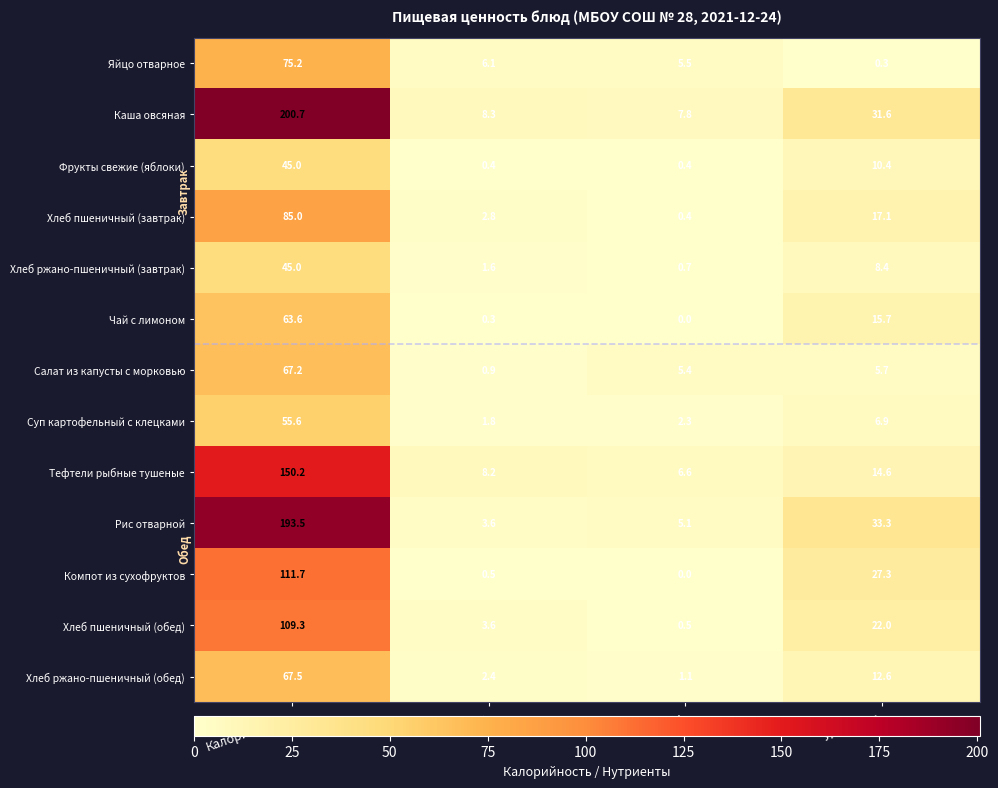

How many distinct data groups are displayed?

13